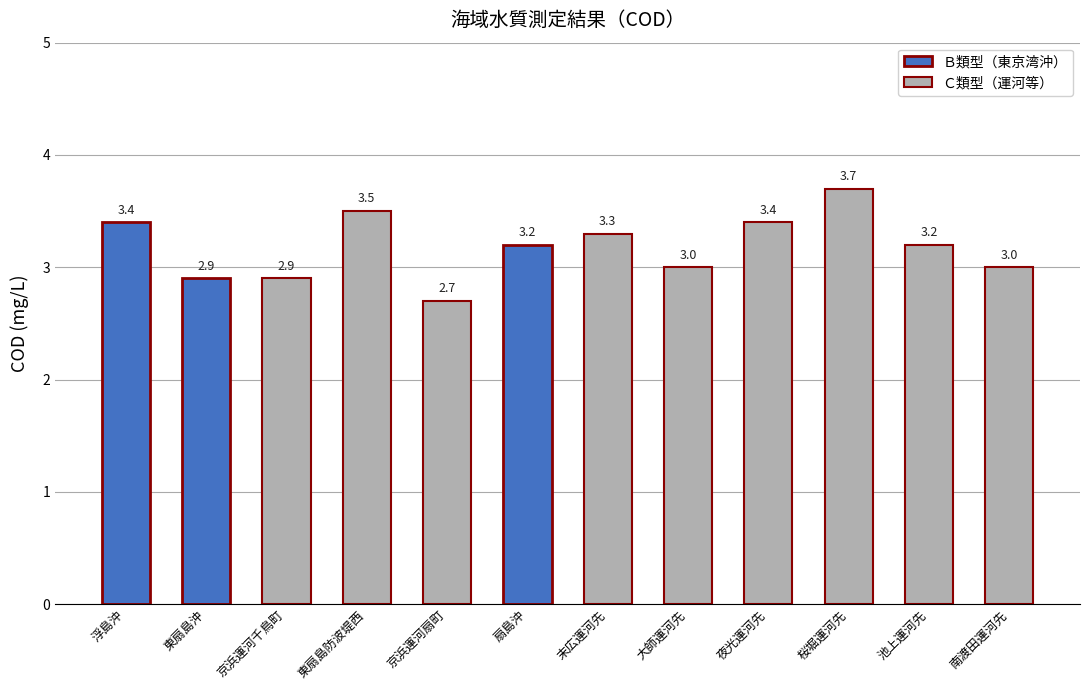

What is the sum of the values at 南渡田運河先 and 池上運河先?

6.2